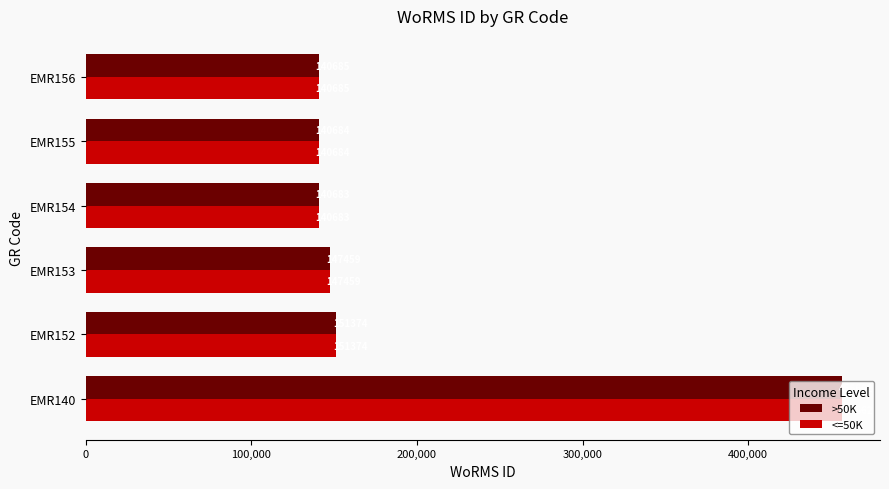

Rank the categories by >50K value from lowest to highest.

EMR154, EMR155, EMR156, EMR153, EMR152, EMR140